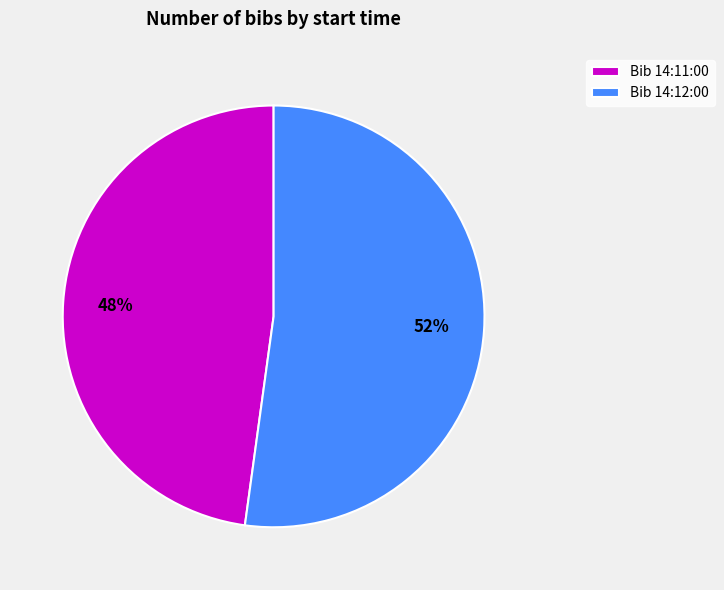

Which category has the smallest portion of the pie?

Bib 14:11:00